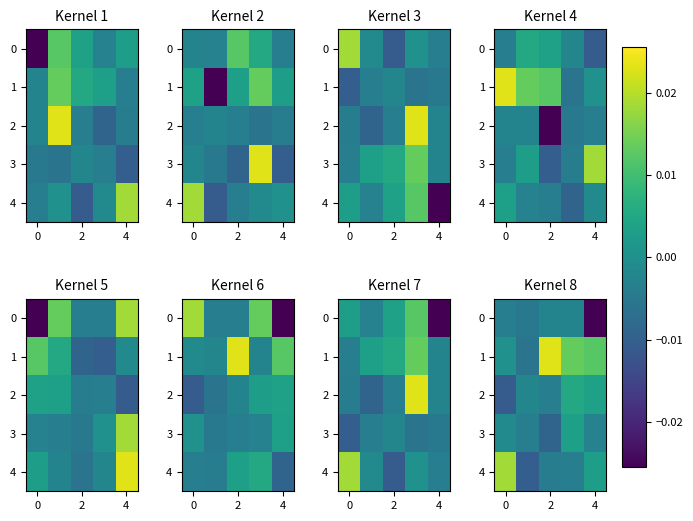

Which has a higher value, 2 or 4?

2